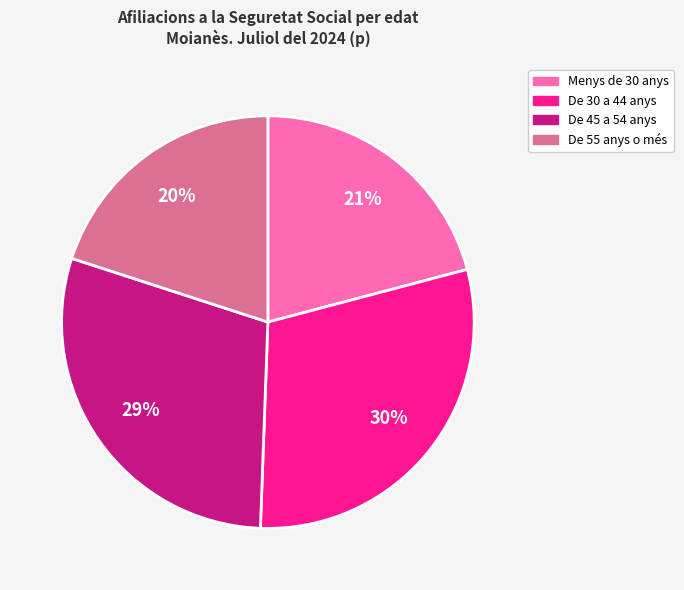

Combined, do De 45 a 54 anys and De 30 a 44 anys account for over 50%?

Yes